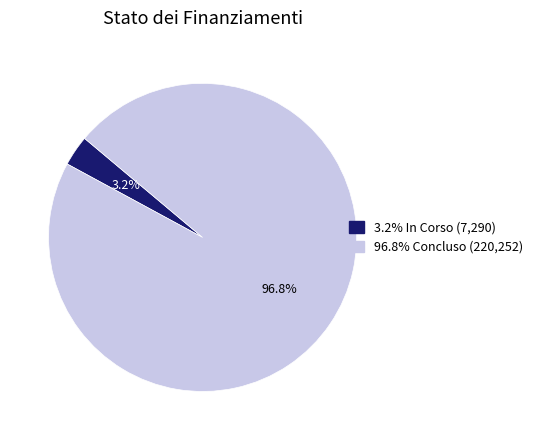

To the nearest percent, what is the difference between the largest and smallest slice percentages?

94%